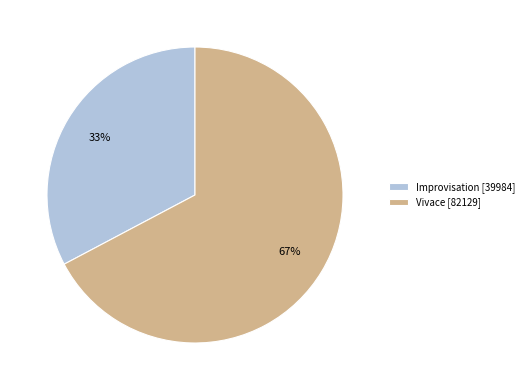

To the nearest percent, what is the combined percentage of Vivace [82129] and Improvisation [39984]?

100%